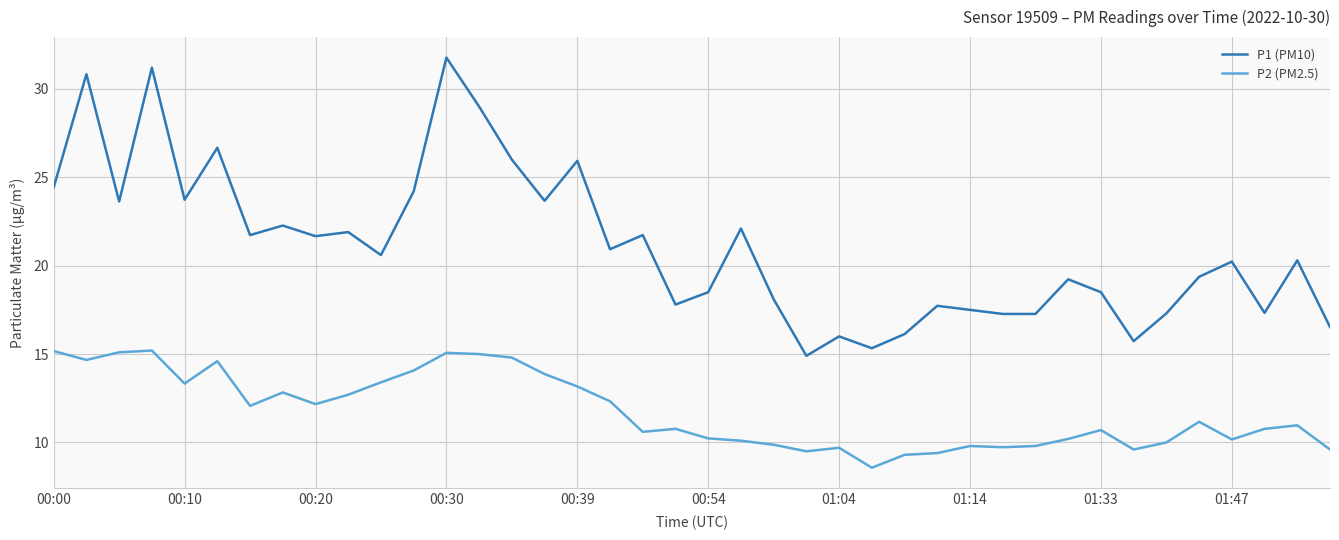

True or false: P1 (PM10) and P2 (PM2.5) cross at least once.

False